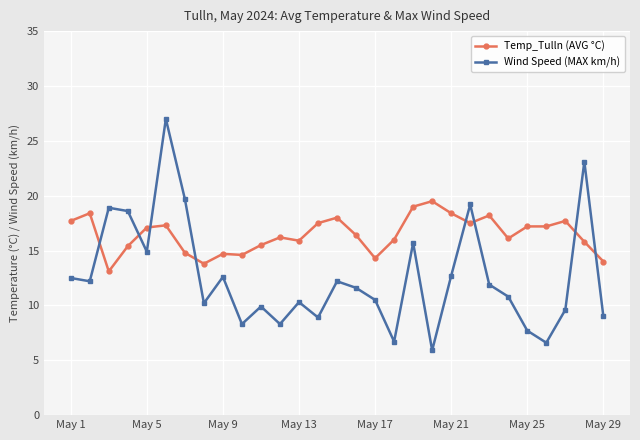

How many times do Wind Speed (MAX km/h) and Temp_Tulln (AVG °C) cross each other?

8